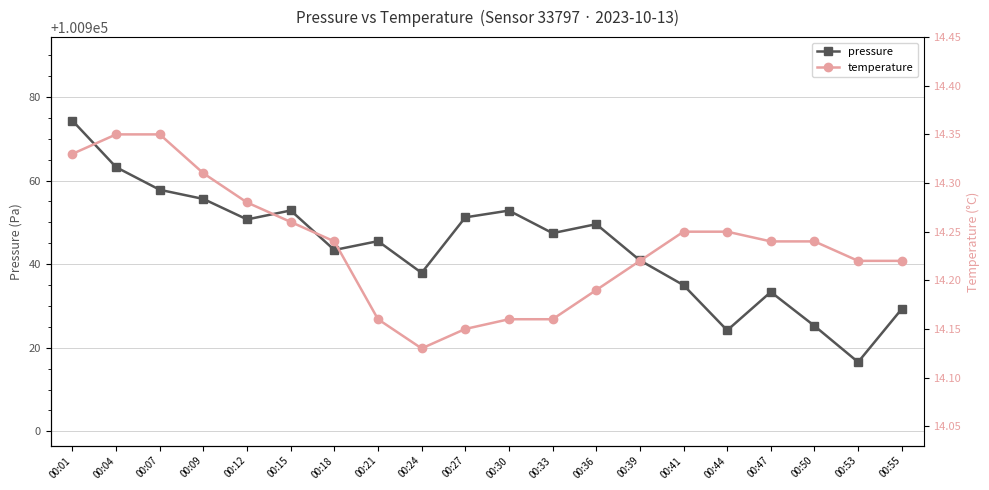

Is this an area chart (filled region under the line)?

No